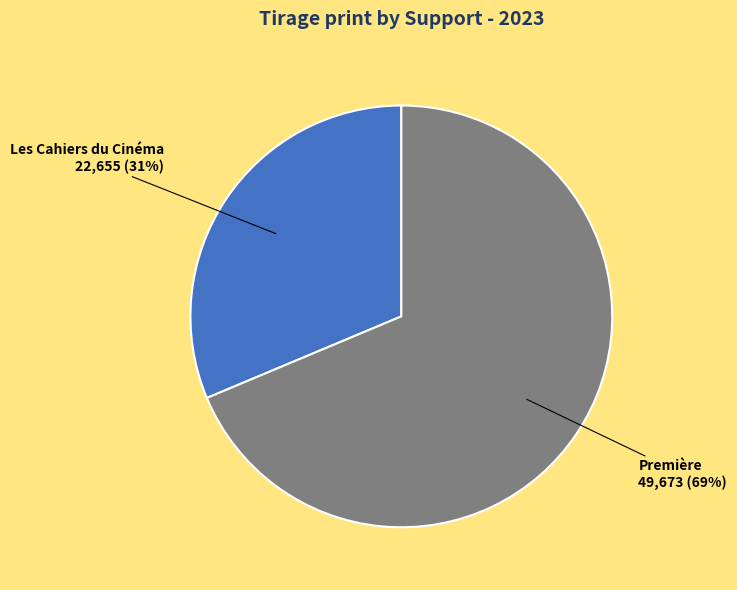

To the nearest percent, what is the combined percentage of Première and Les Cahiers du Cinéma?

100%